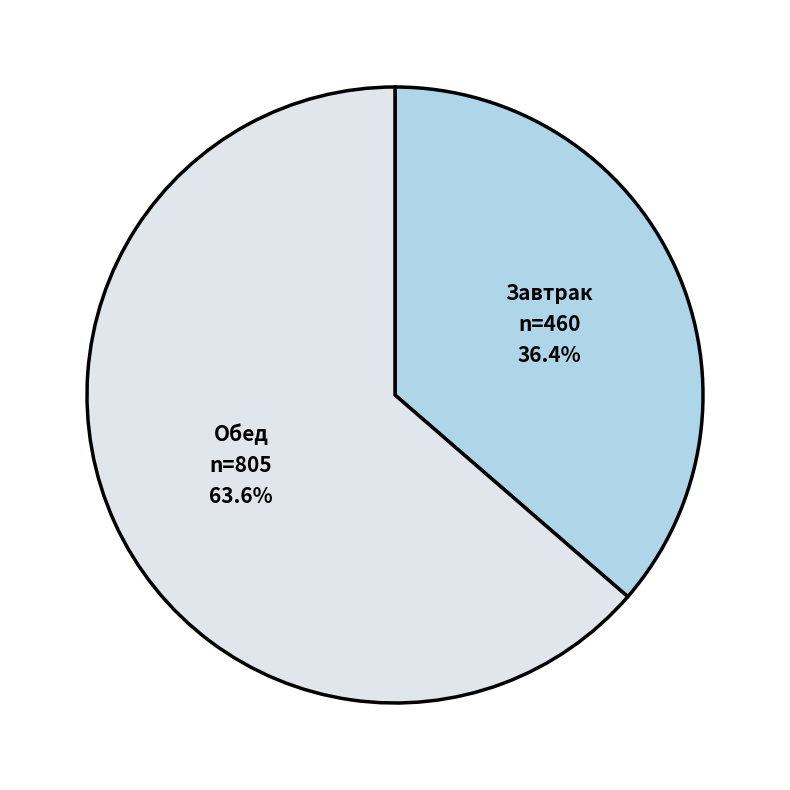

Combined, what portion of the pie is Завтрак and Обед?

100.0%